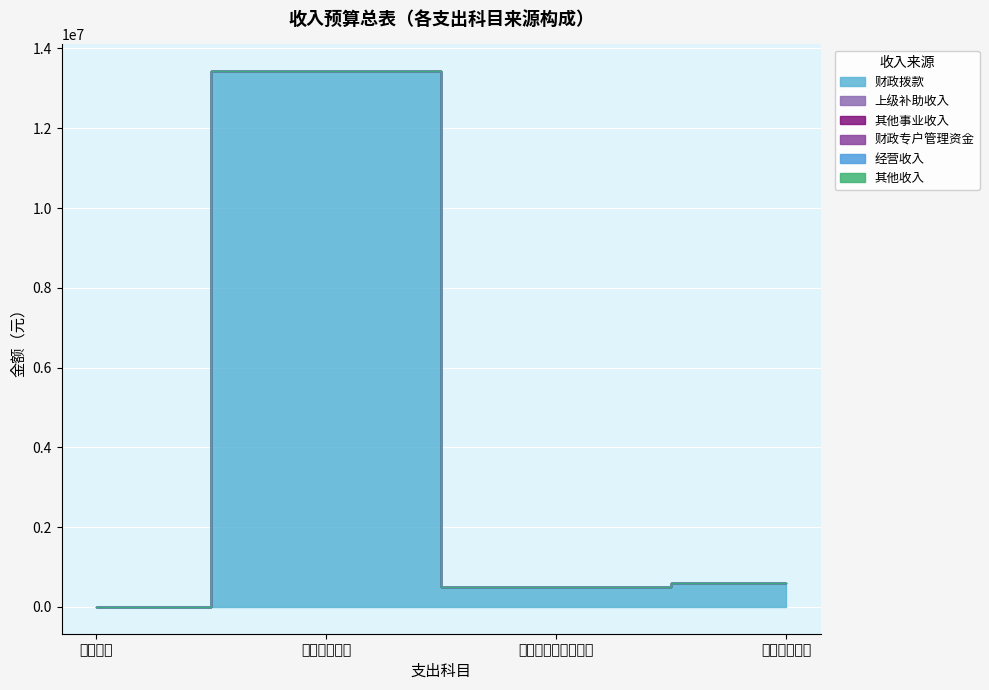

True or false: 其他事业收入 and 其他收入 intersect in this chart.

False